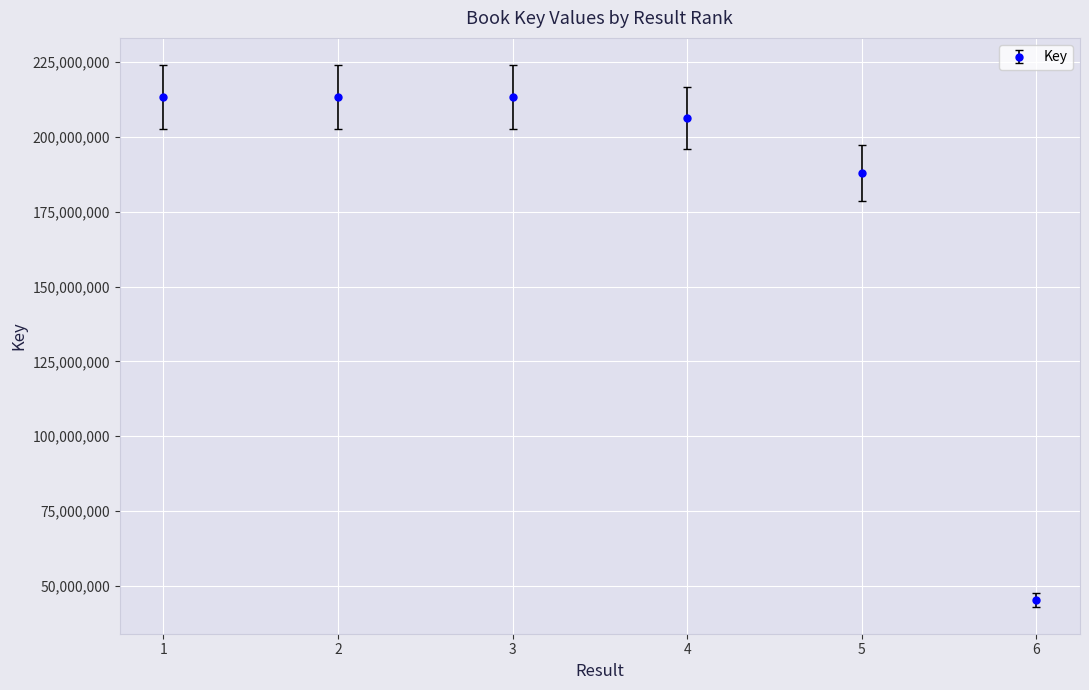

True or false: there are more than 1 points higher than both neighbors.

False